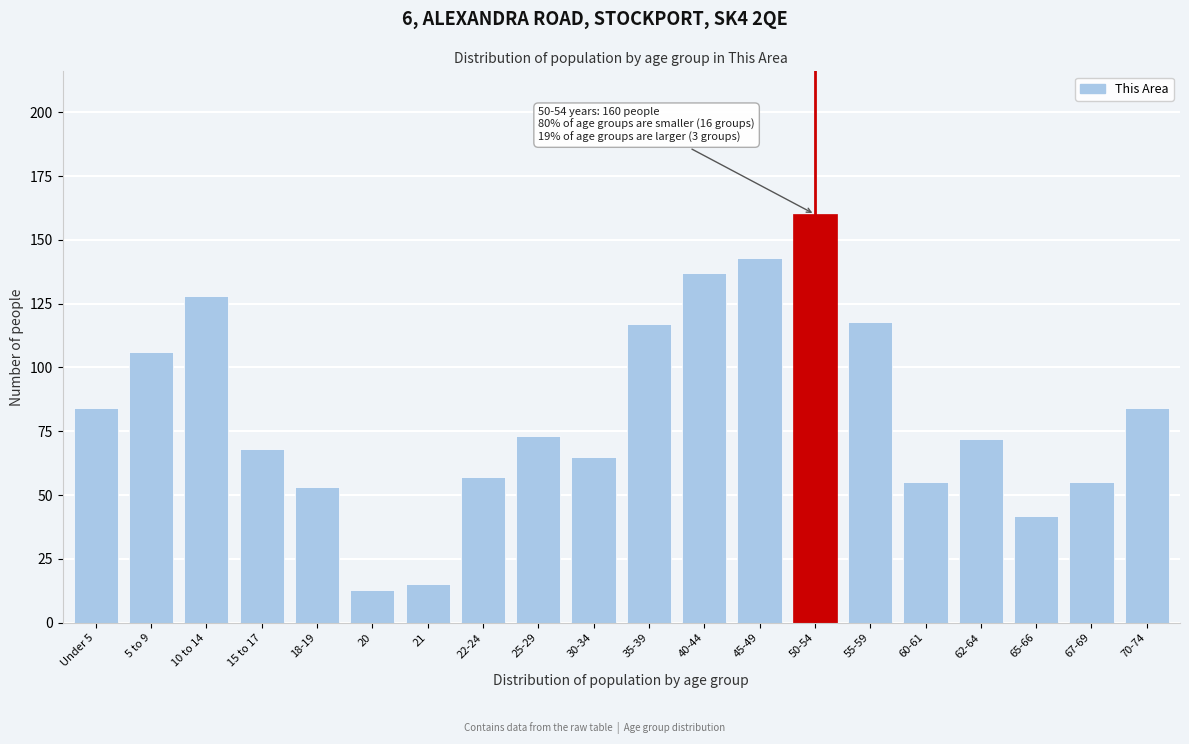

Reading right to left, what are all the values shown in this chart?

70-74=84	67-69=55	65-66=42	62-64=72	60-61=55	55-59=118	50-54=160	45-49=143	40-44=137	35-39=117	30-34=65	25-29=73	22-24=57	21=15	20=13	18-19=53	15 to 17=68	10 to 14=128	5 to 9=106	Under 5=84